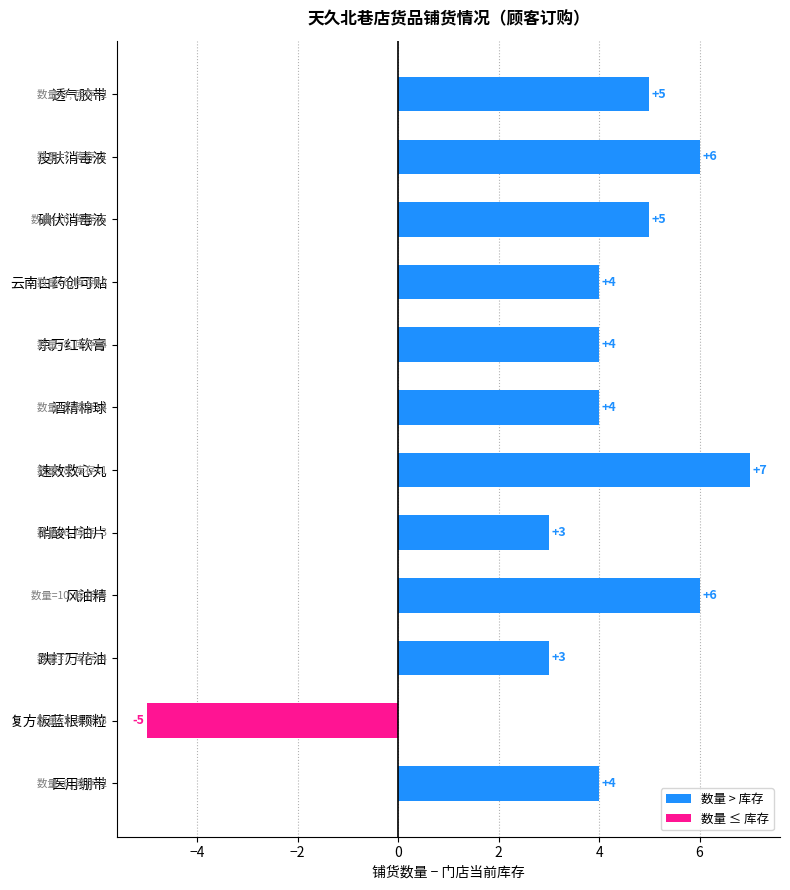

How many data points in 数量 are less than 7?

4